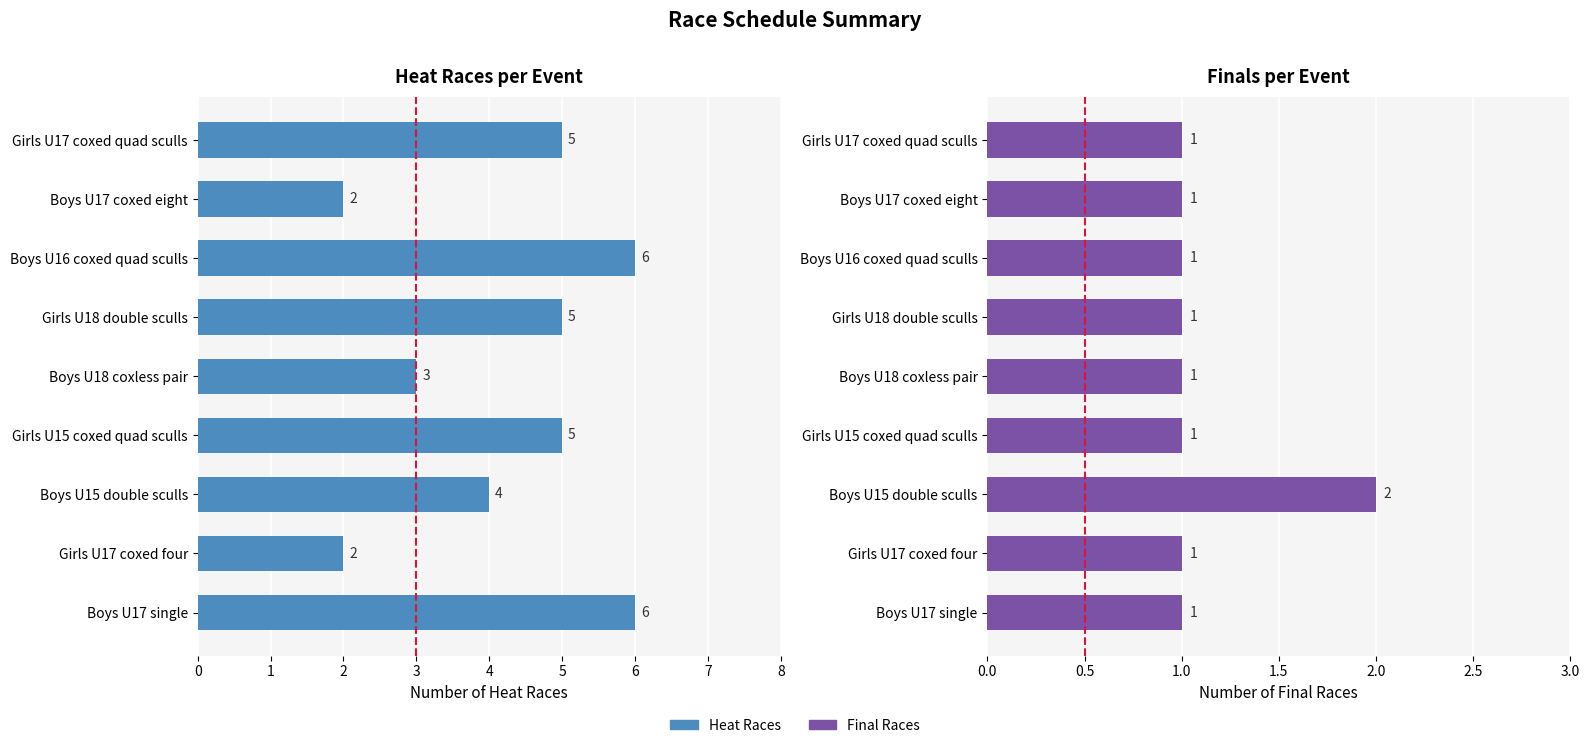

Does the chart contain any negative values?

No